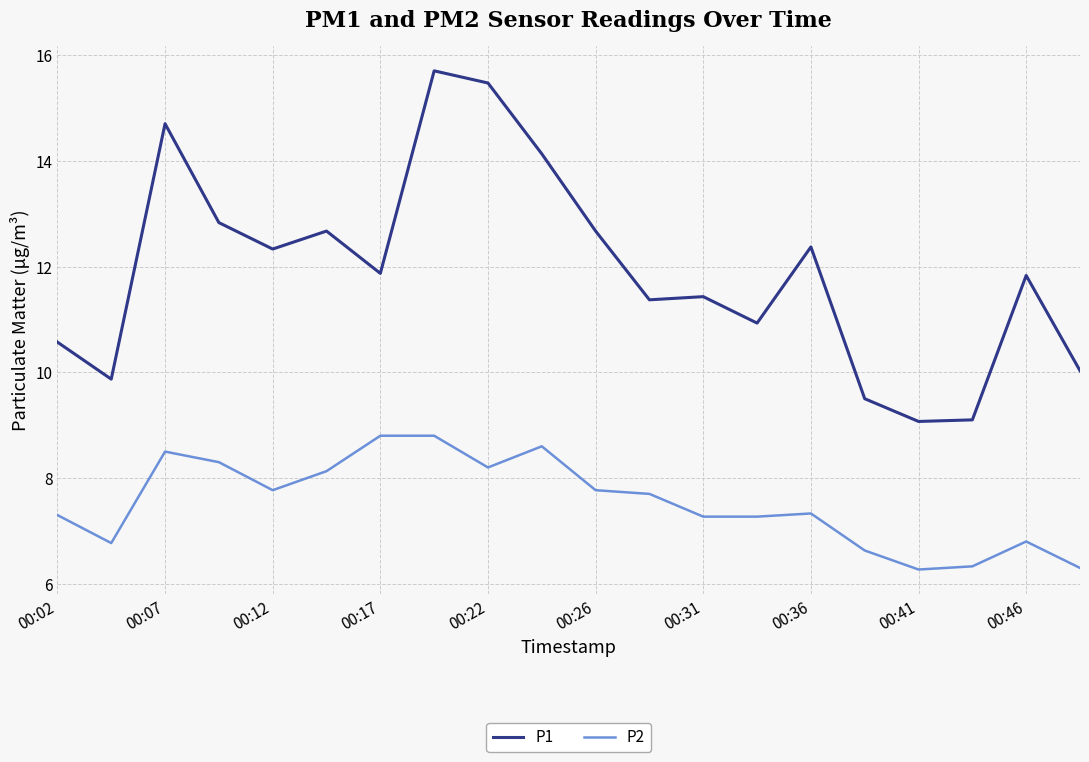

What is the smallest value displayed?

6.3